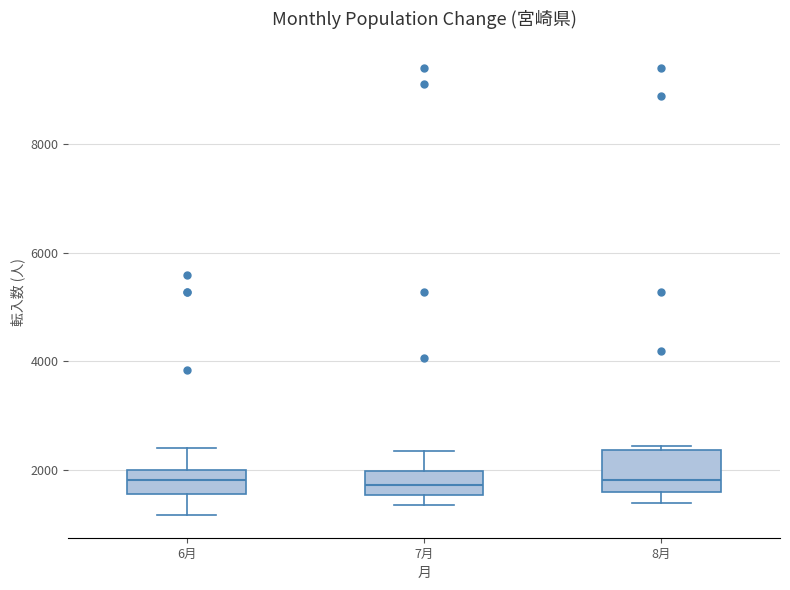

Where does the upper whisker of the box for 7月 end on the y-axis? The values are not printed on the chart, so give them approximately, as read against the axis.

2400